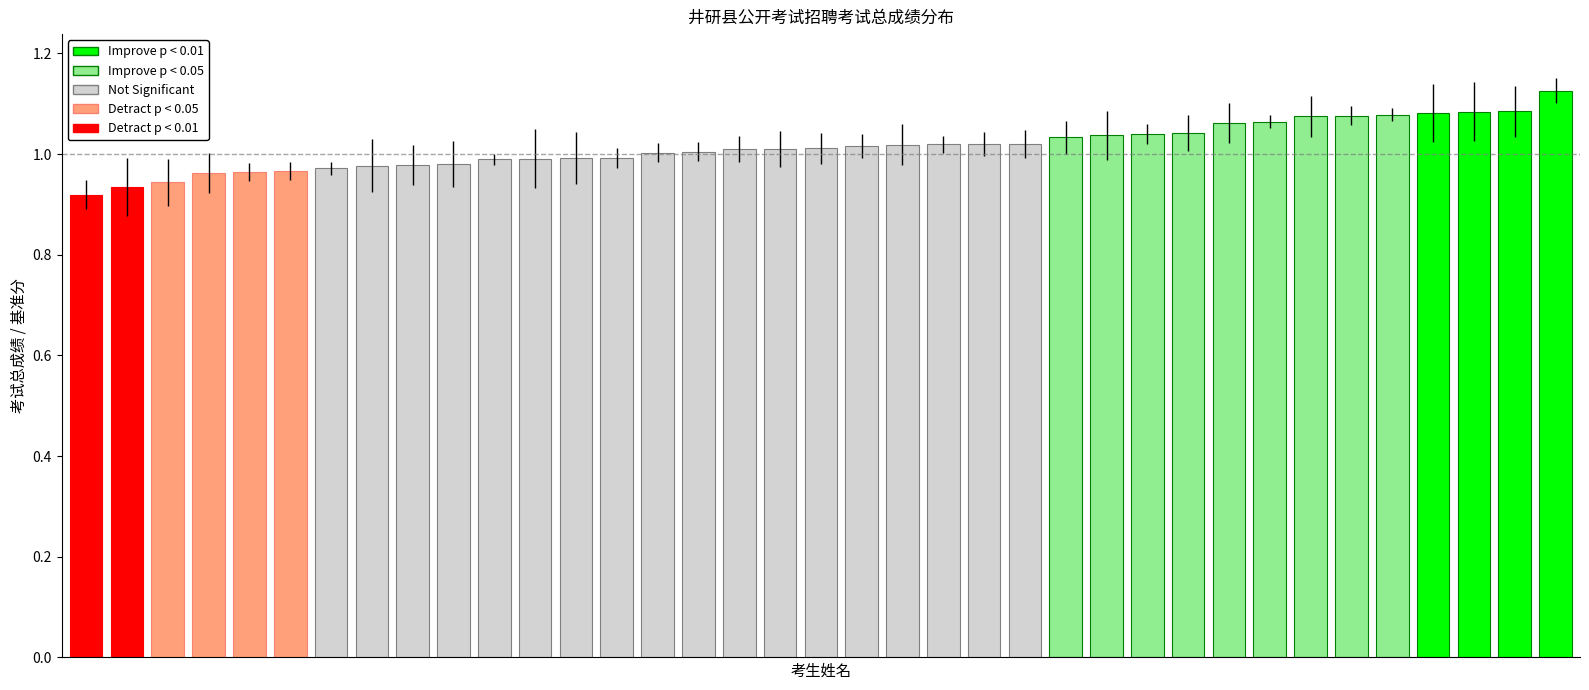

What is the sum of all values?

37.6